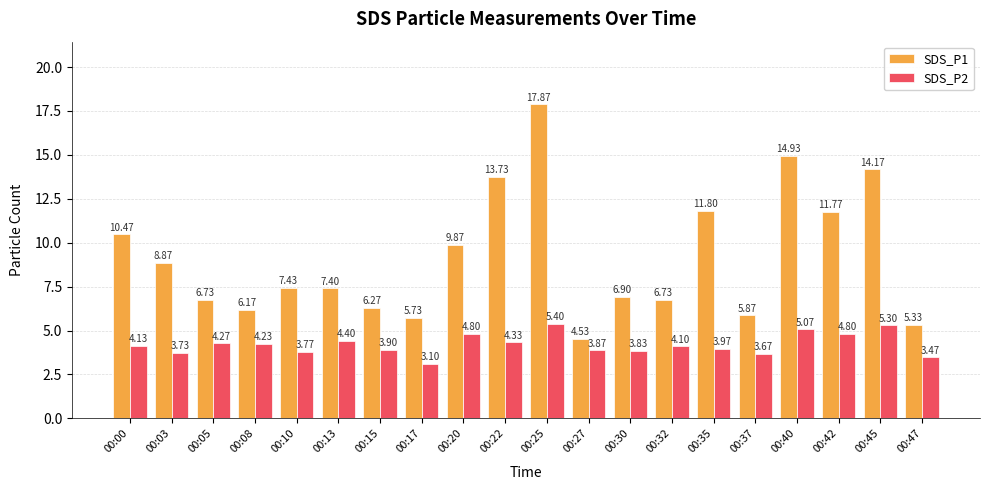

Where is SDS_P1 nearest to the value 11?

00:00